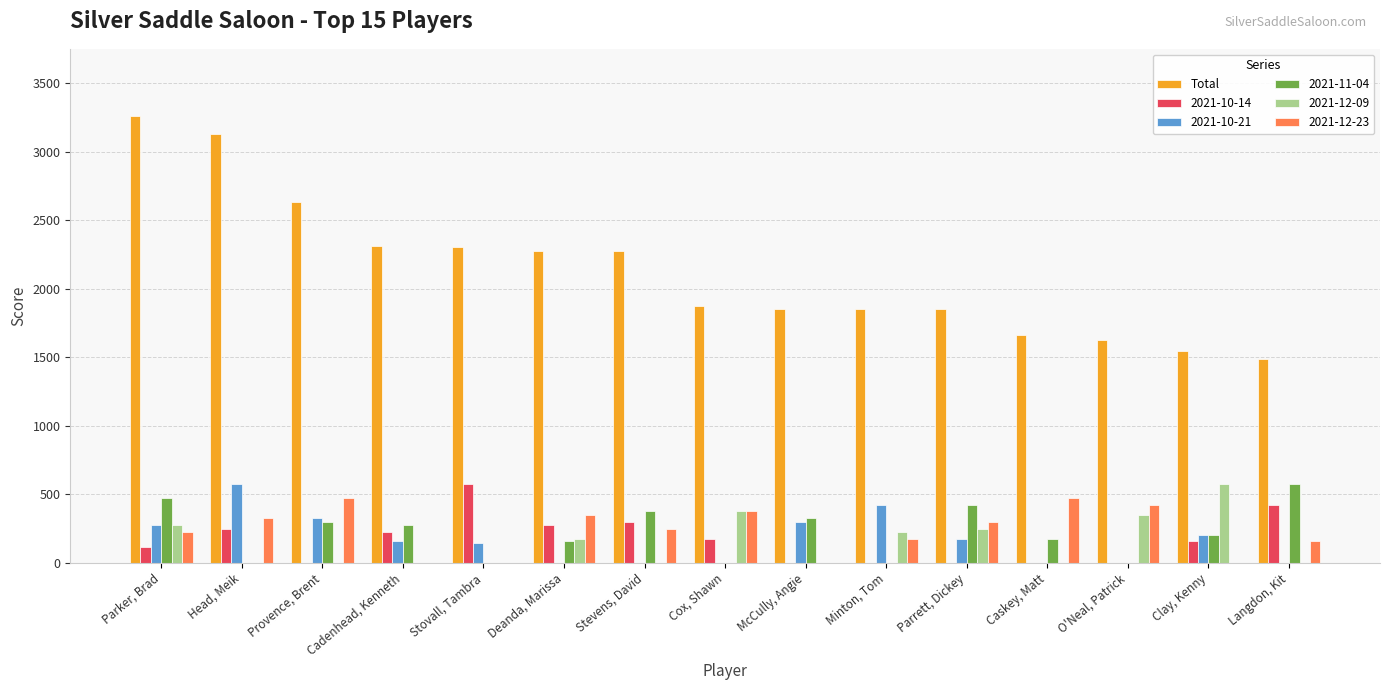

What is the sum of the Total values at Caskey, Matt and Cadenhead, Kenneth?

3975